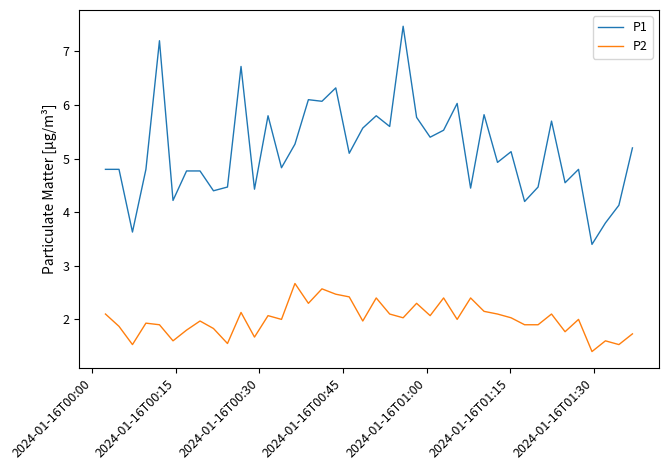

Which series has the largest total across all categories?

P1